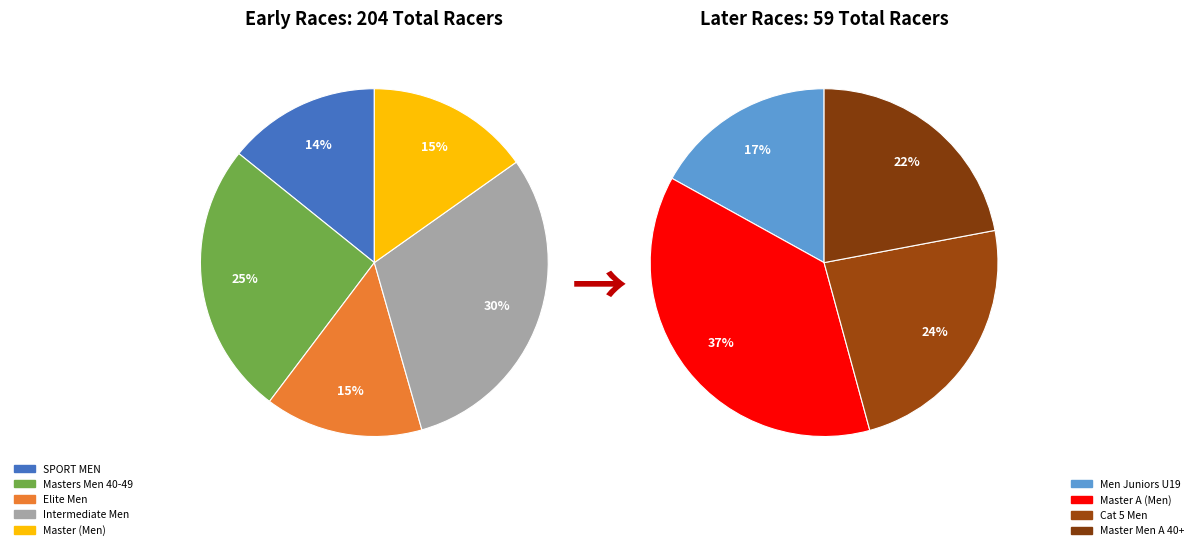

Is Master (Men) the majority of the pie?

No